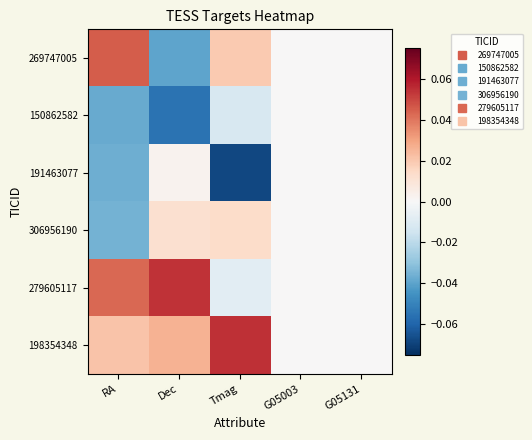

How many data points does each series have?

5